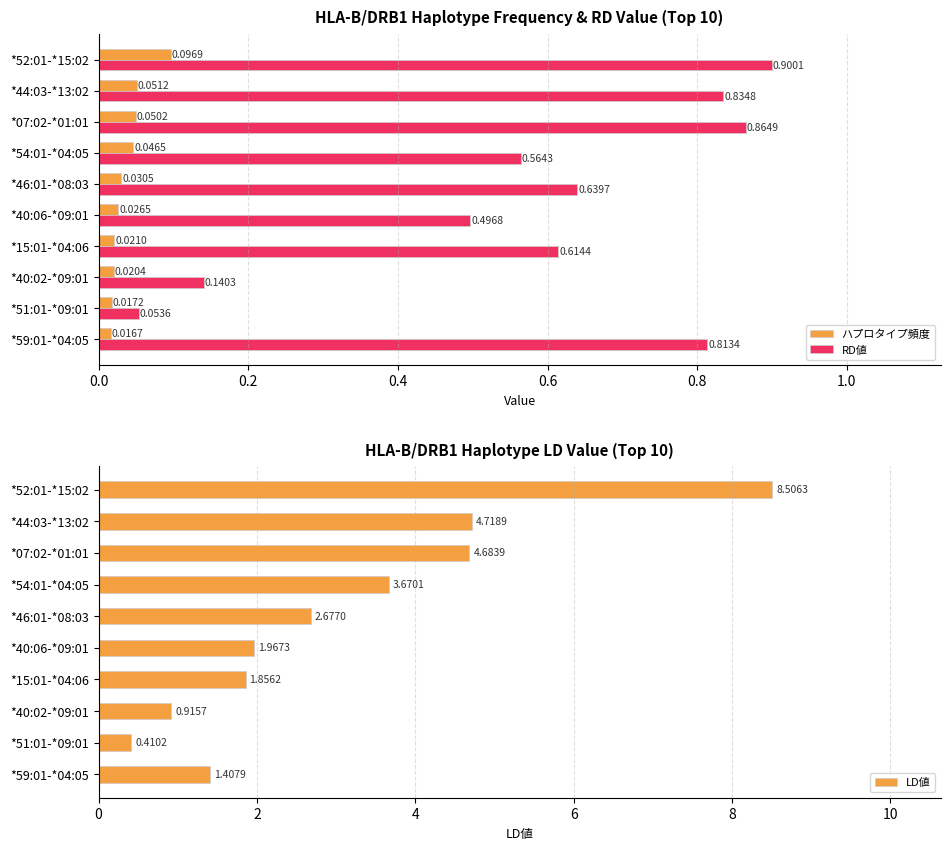

Is the value of RD値 at *59:01-*04:05 greater than the value of ハプロタイプ頻度 at *51:01-*09:01?

Yes